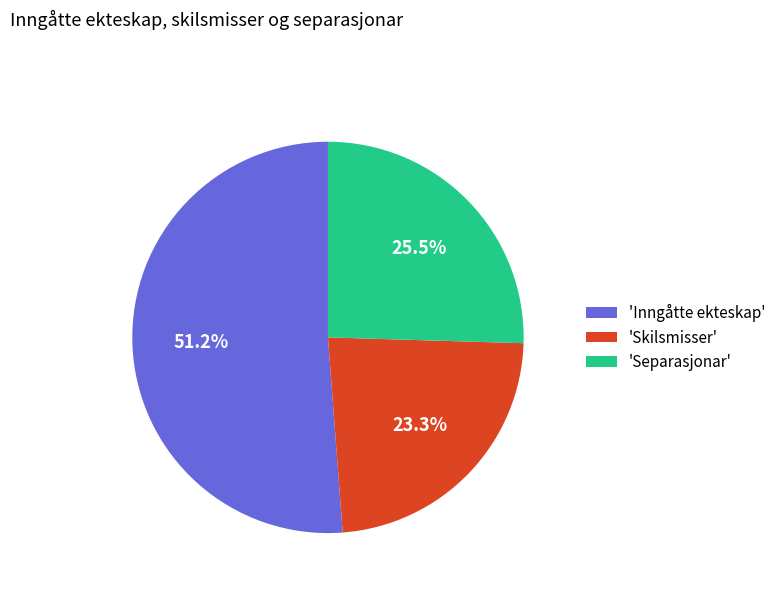

What is the ratio of the value at 'Skilsmisser' to the value at 'Inngåtte ekteskap'?

0.5